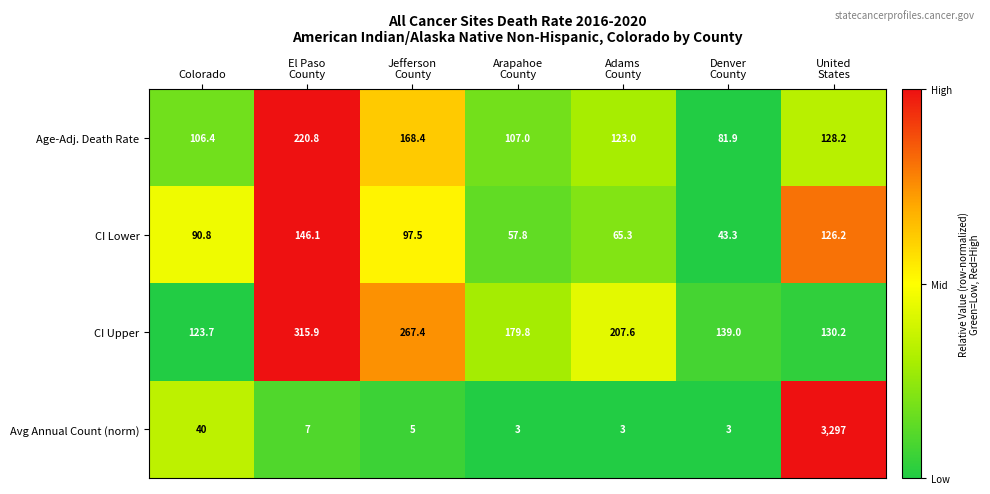

What is the difference between the second highest and minimum values in the CI Lower series?

82.9